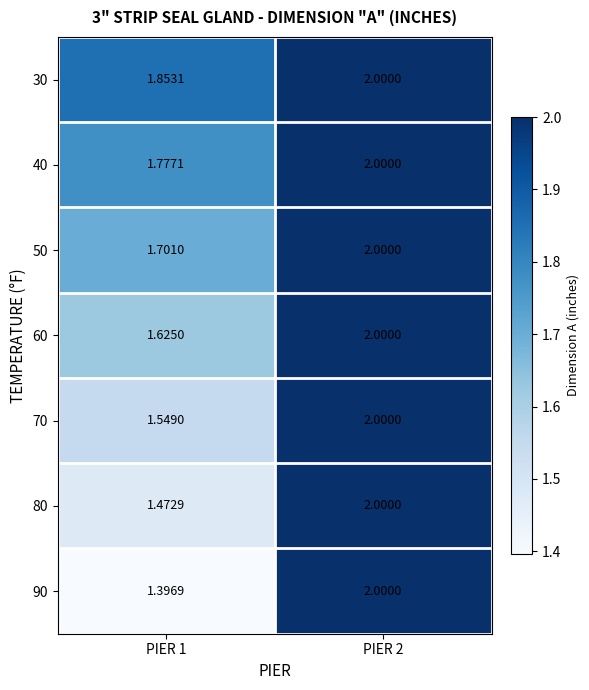

Is the value of 60 at PIER 2 greater than the value of 90 at PIER 1?

Yes